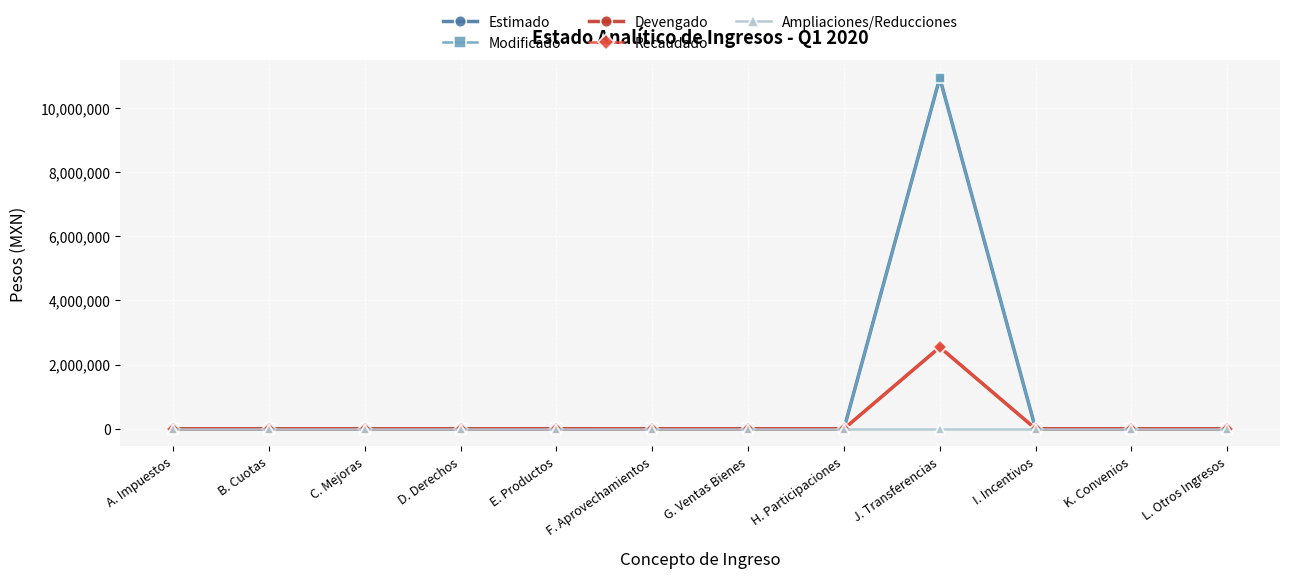

Reading right to left, extract all data points from this chart.

Estimado: 0.0	0.0	0.0	10931810.7	0.0	0.0	0.0	0.0	0.0	0.0	0.0	0.0
Modificado: 0.0	0.0	0.0	10931810.7	0.0	0.0	0.0	0.0	0.0	0.0	0.0	0.0
Devengado: 0.0	0.0	0.0	2543276.6	0.0	0.0	0.0	621.3	0.0	0.0	0.0	0.0
Recaudado: 0.0	0.0	0.0	2543276.6	0.0	0.0	0.0	621.3	0.0	0.0	0.0	0.0
Ampliaciones/Reducciones: 0.0	0.0	0.0	0.0	0.0	0.0	0.0	0.0	0.0	0.0	0.0	0.0